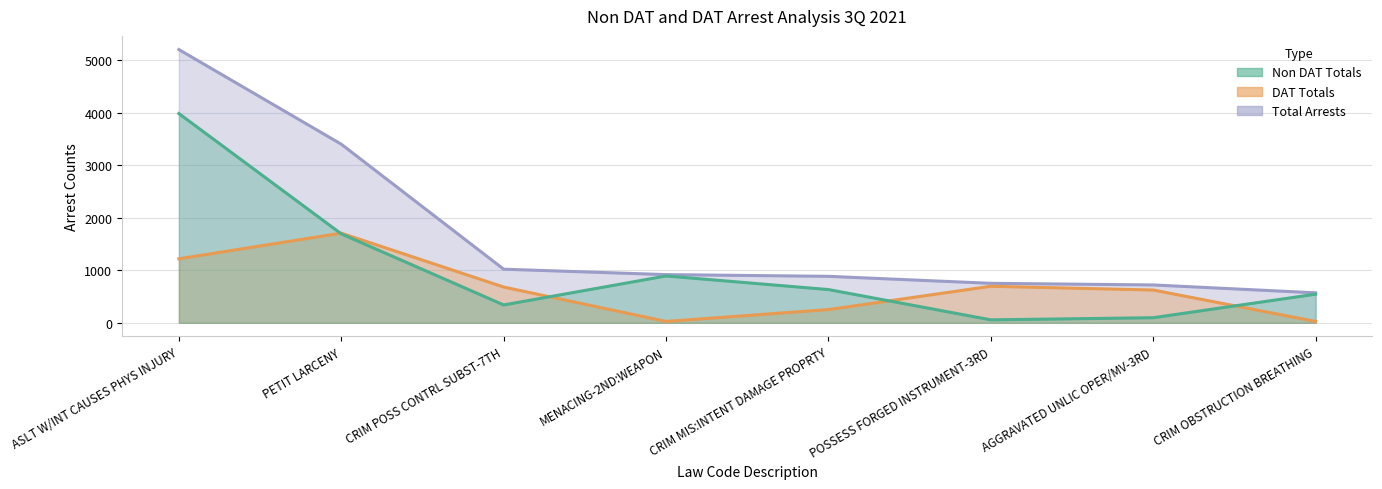

What are all the series names shown in the legend?

Non DAT Totals, DAT Totals, Total Arrests